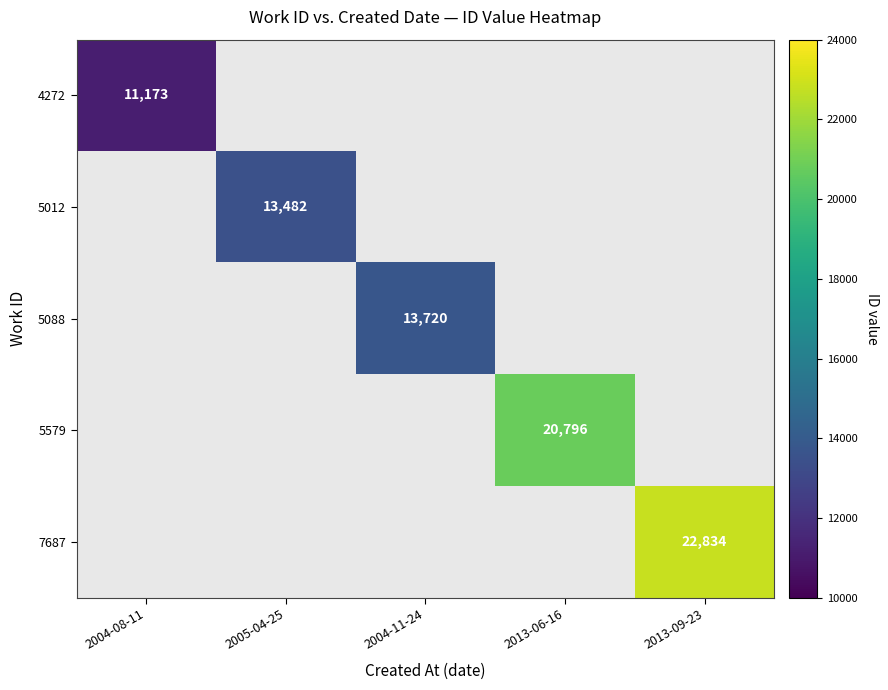

Is it true that 5579 equals 31657 at 2013-06-16?

False